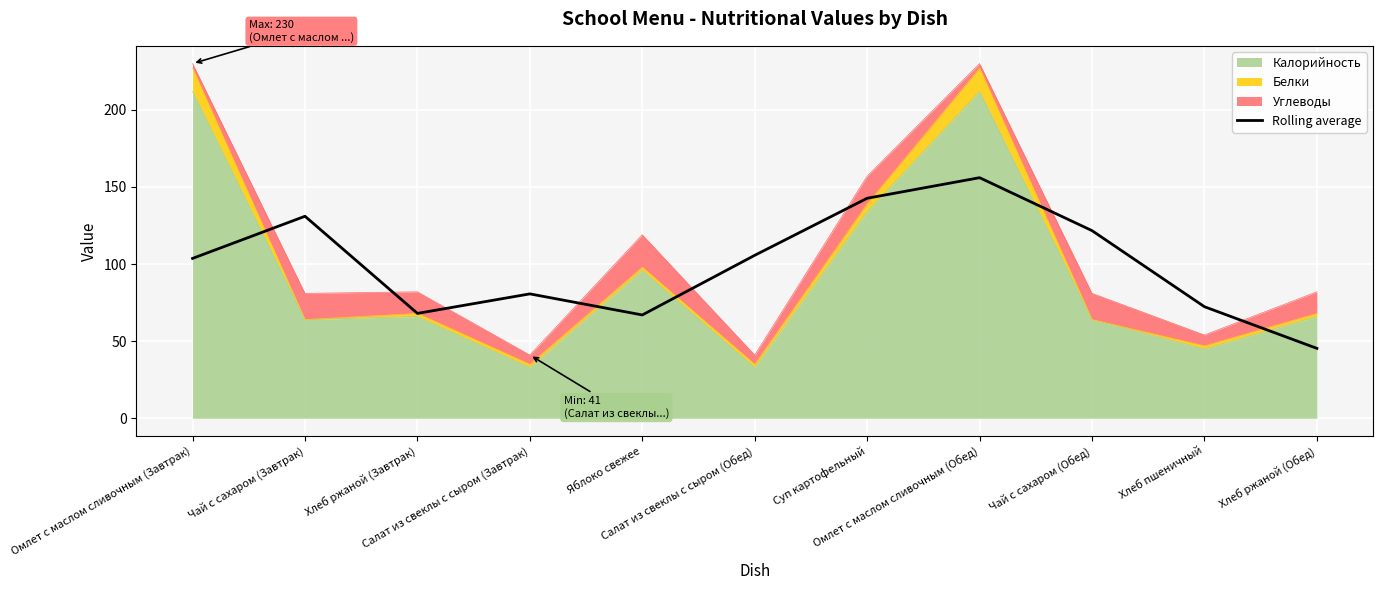

Where is the first local minimum?

Хлеб ржаной (Завтрак)